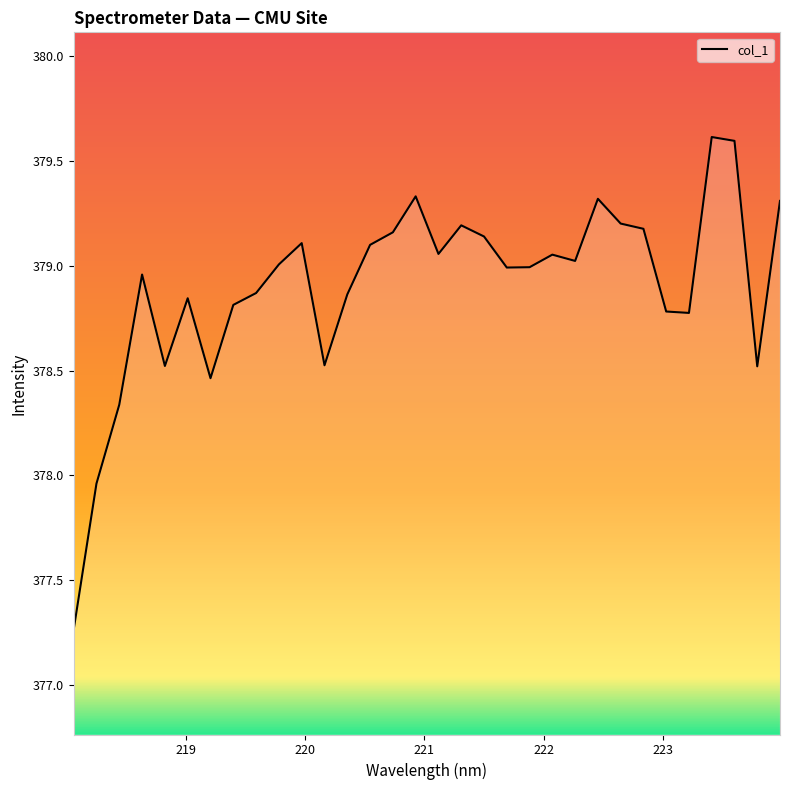

True or false: the data has more than 1 interior local peaks.

True